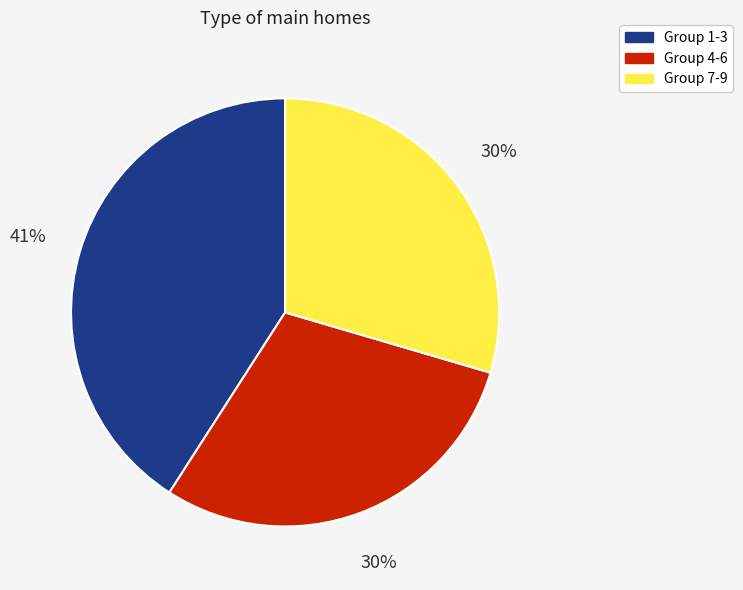

Is it true that Group 1-3 is 41% of the pie?

True